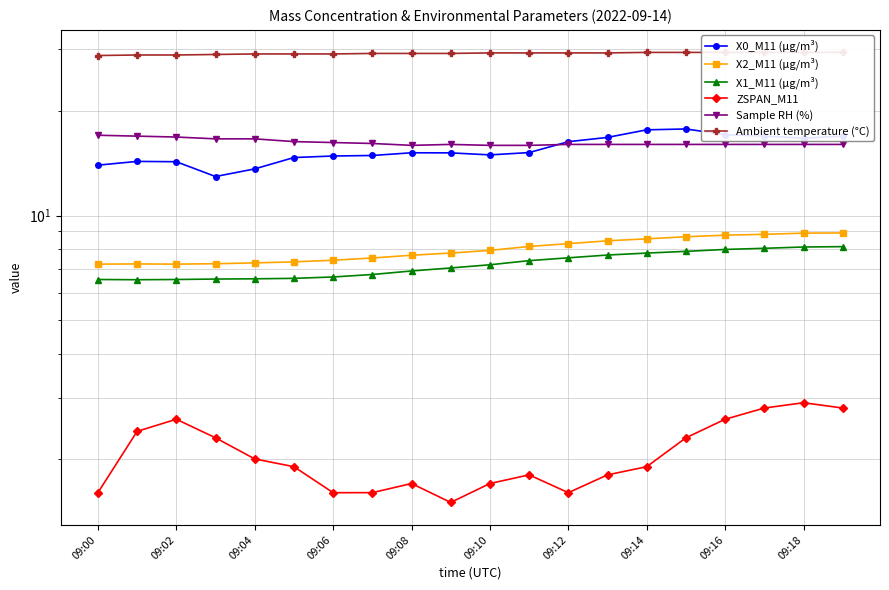

At which label does X1_M11 (μg/m³) reach its peak?

19